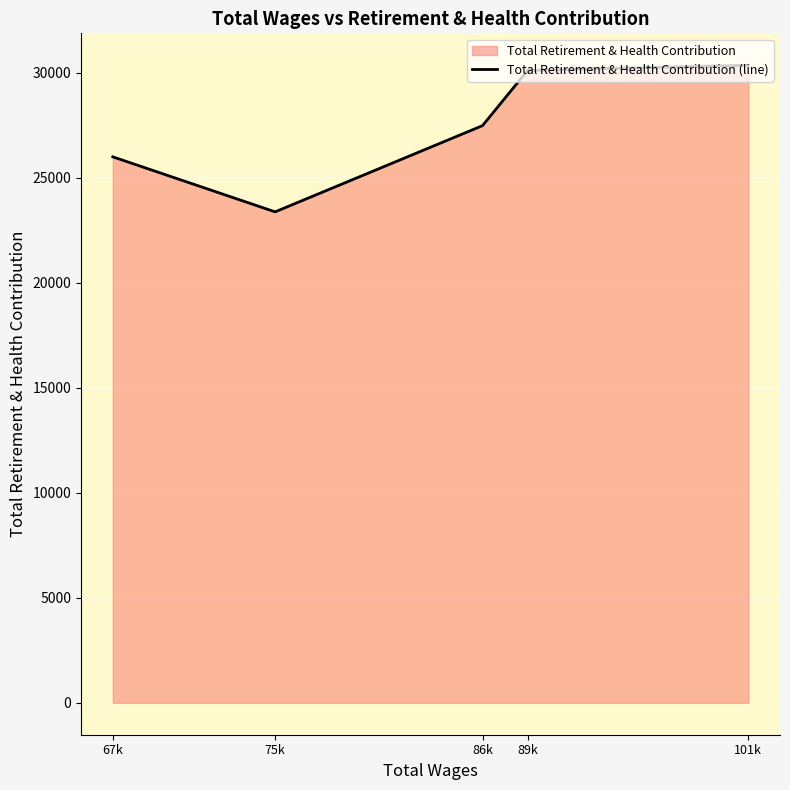

Where is the data nearest to the value 26868?

86k